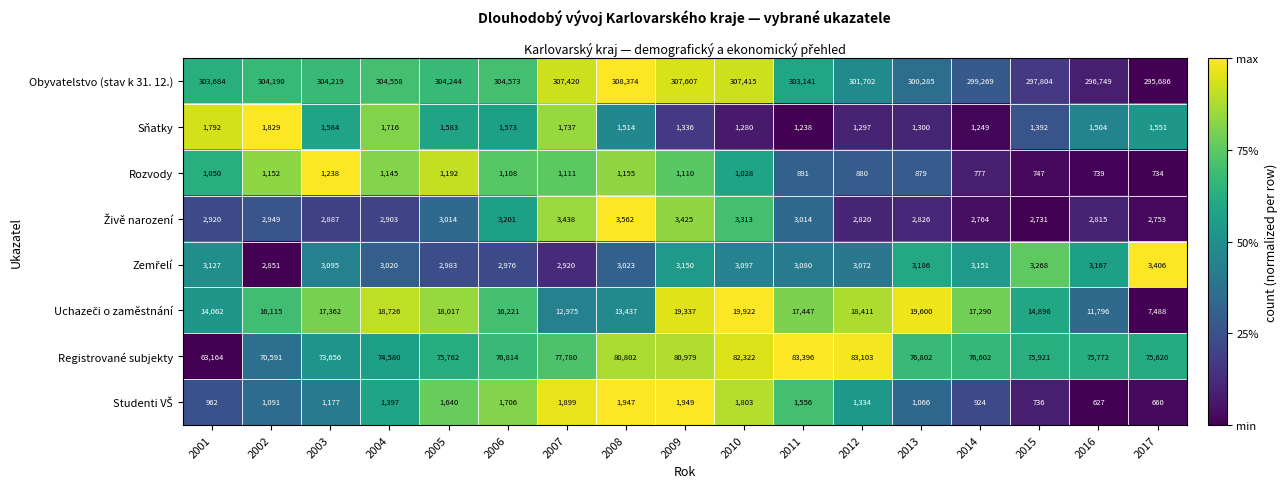

What is the spread (max minus min) of values at 2005?

303052